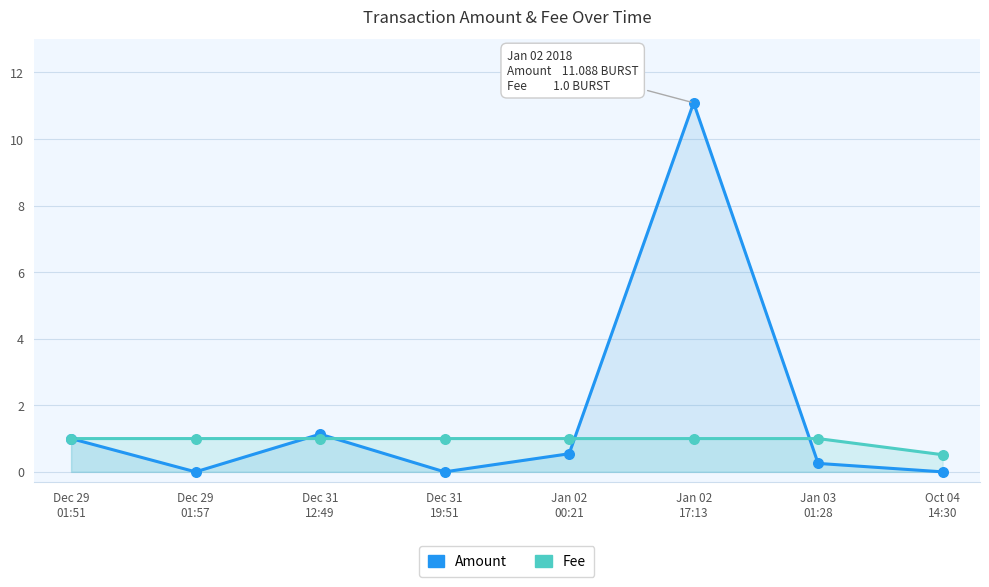

At which category is the sum across all series the highest?

Jan 02
17:13